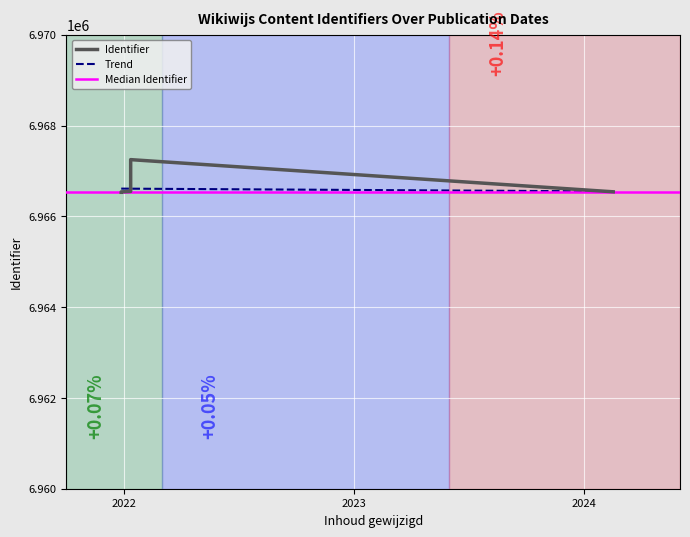

What is the maximum value for Trend?

6966612.3